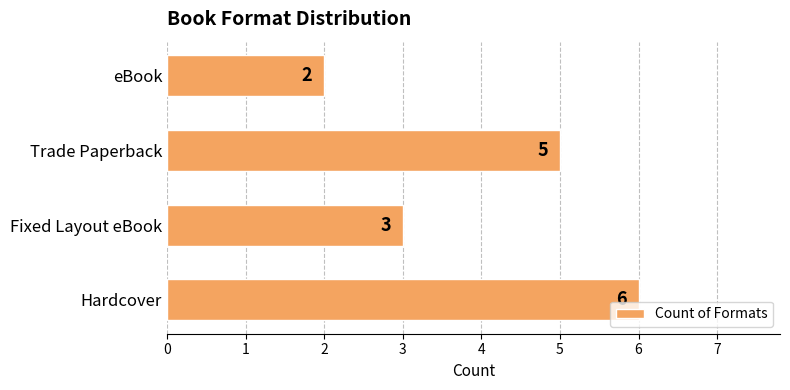

What is the sum of all values?

16